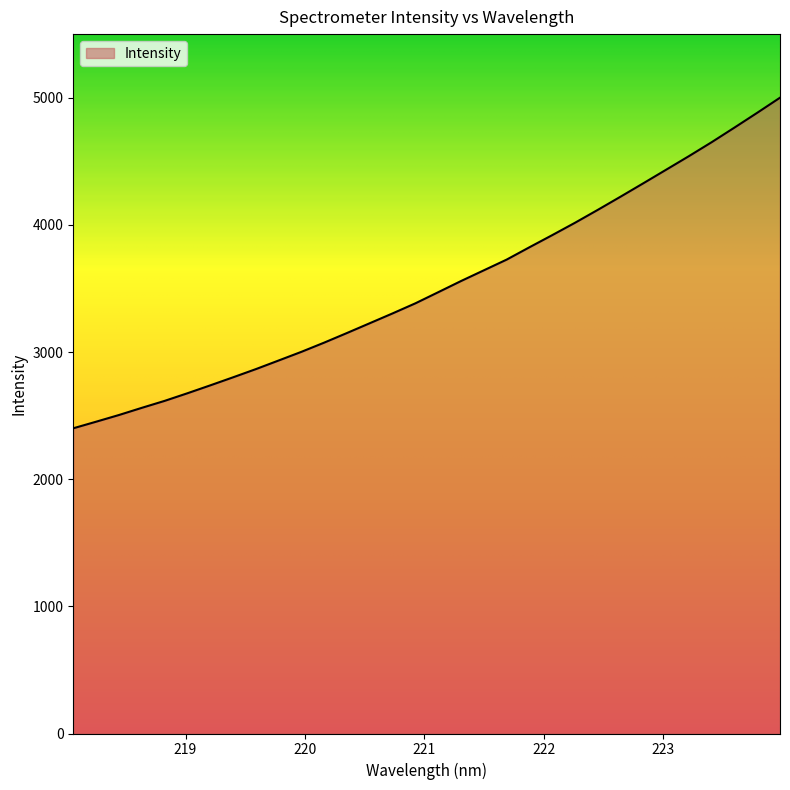

What is the smallest value displayed?

2400.5